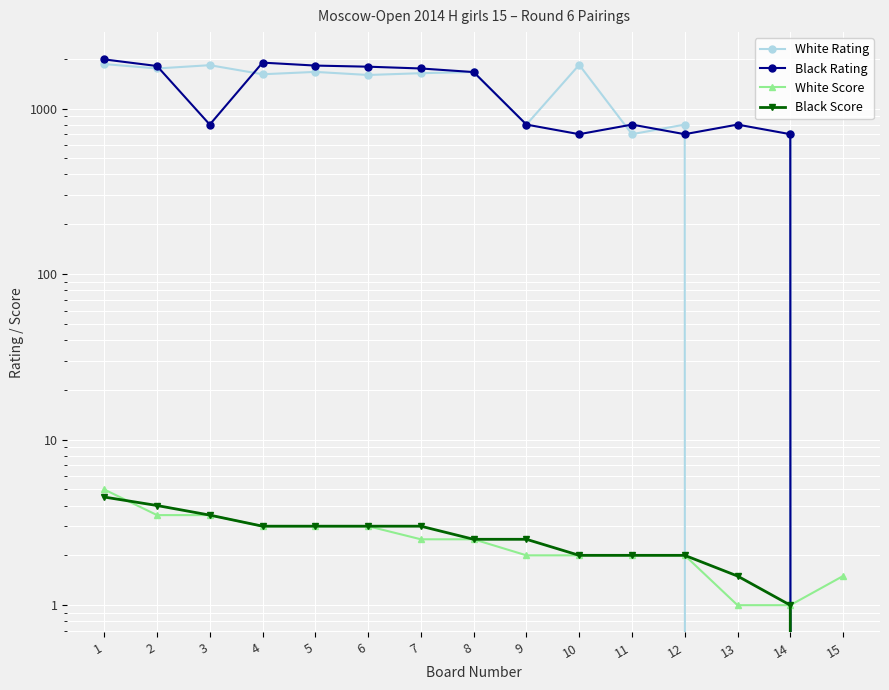

Count the Black Score values in the range 2 to 3.

9